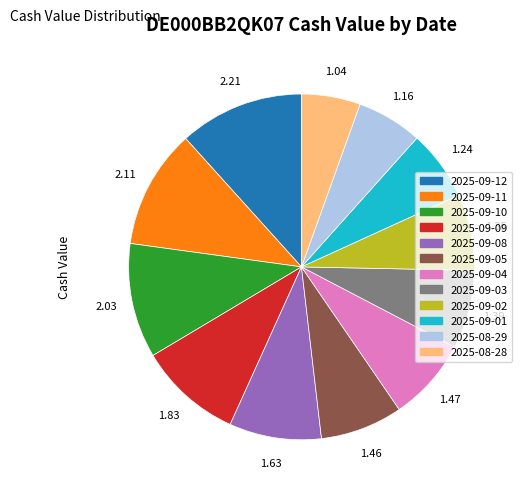

Is 2025-09-08 the majority of the pie?

No